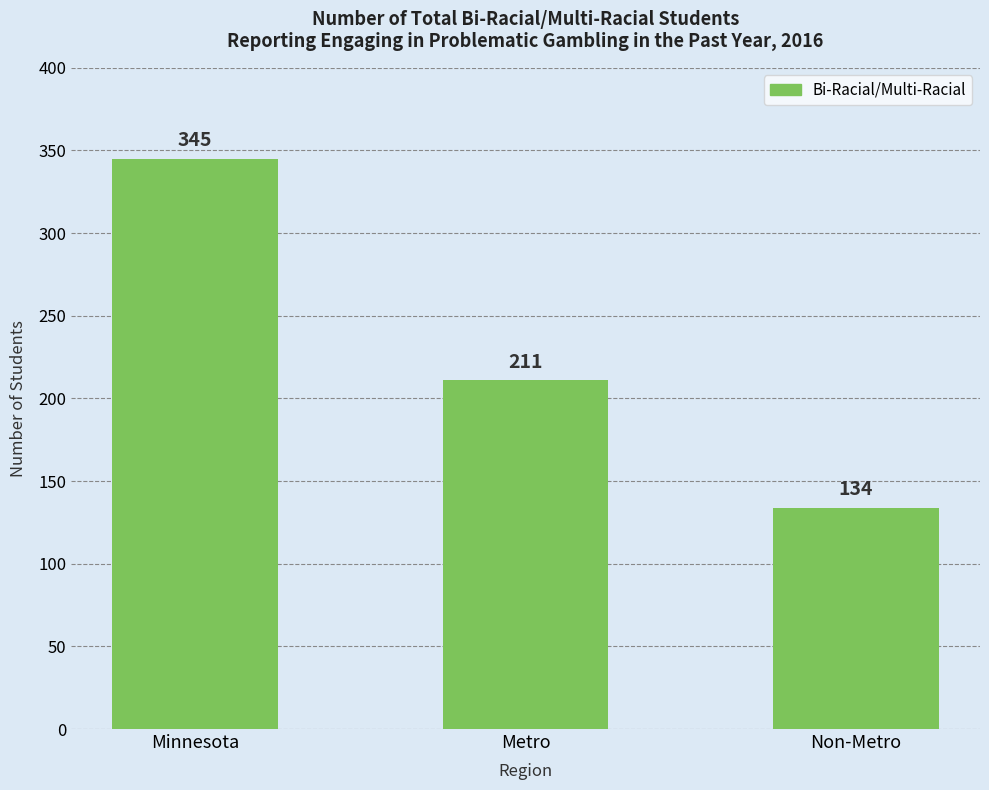

What is the difference between the maximum and second lowest values?

134